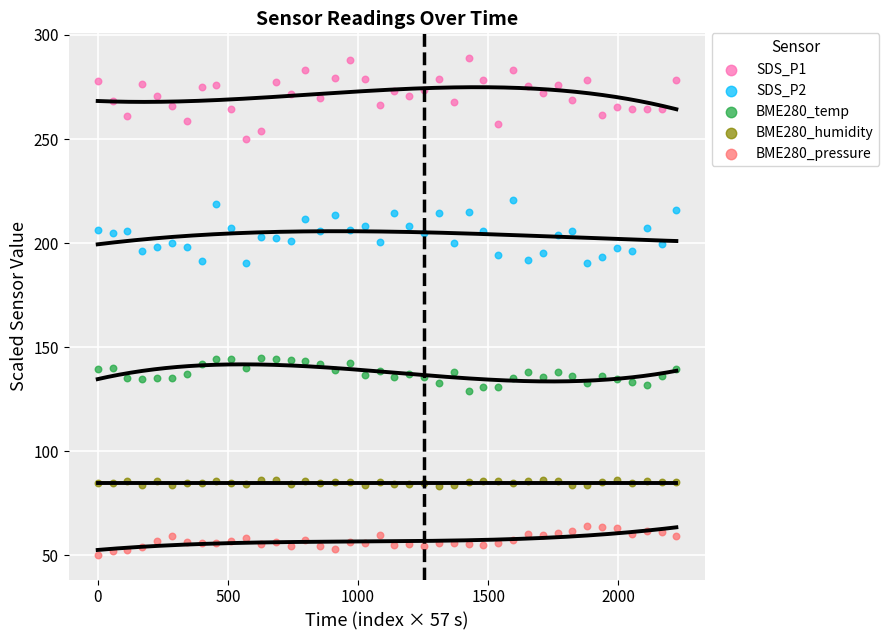

Which series contains the highest Y value?

SDS_P1